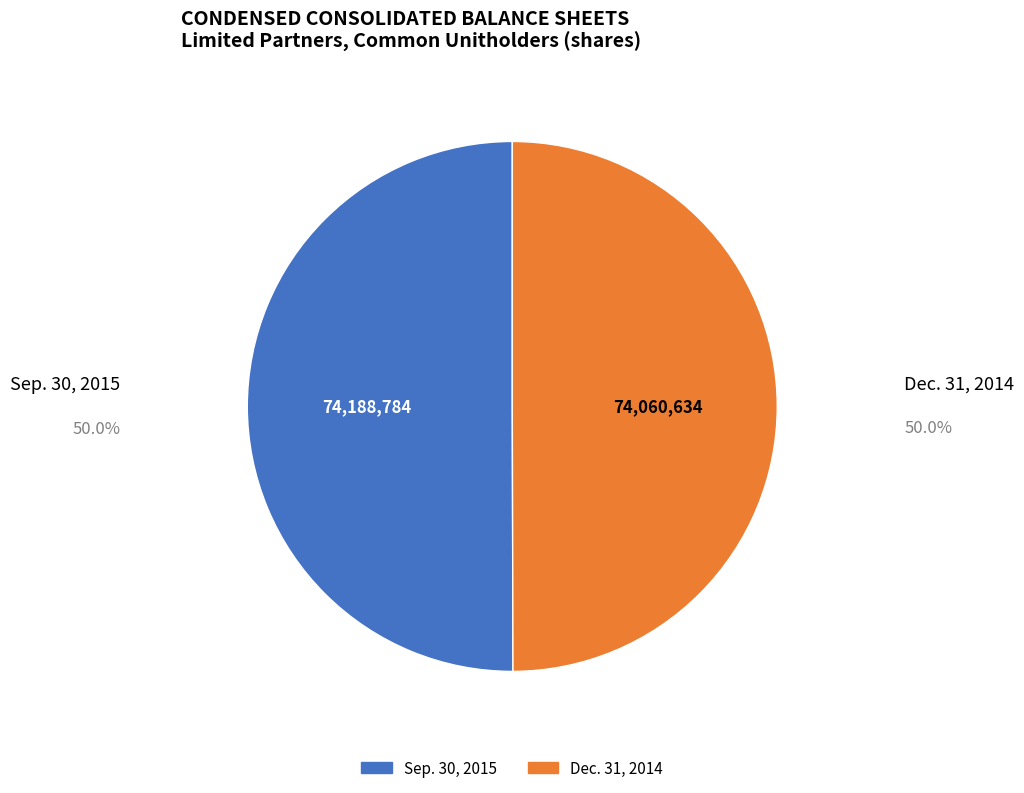

Which category has the biggest portion of the pie?

Sep. 30, 2015